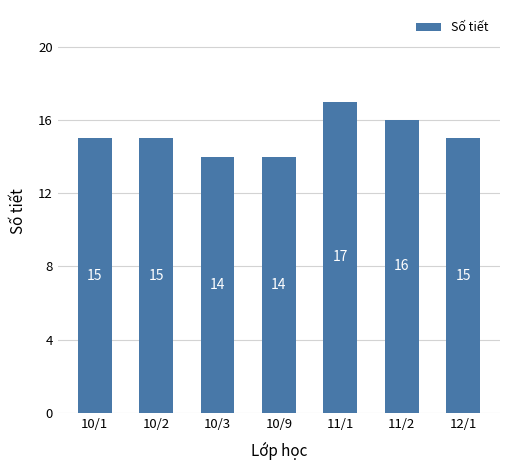

What is the difference between the maximum and minimum values?

3